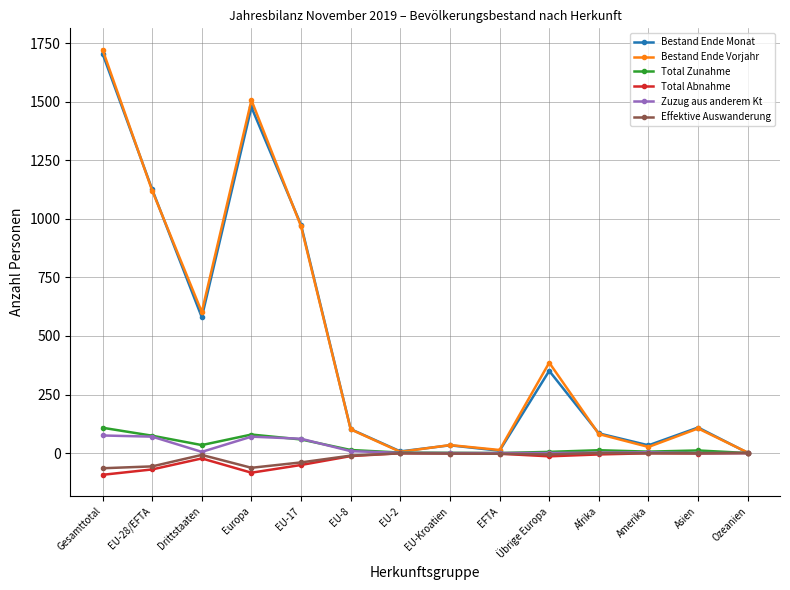

Which label corresponds to the largest value in the chart?

Gesamttotal